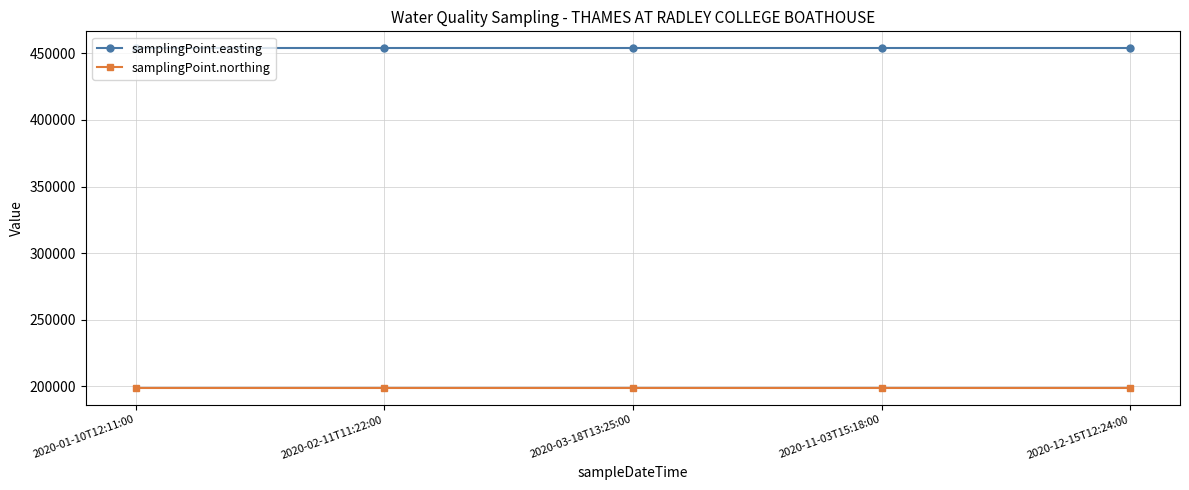

Rank the series by their average value, from lowest to highest.

samplingPoint.northing, samplingPoint.easting